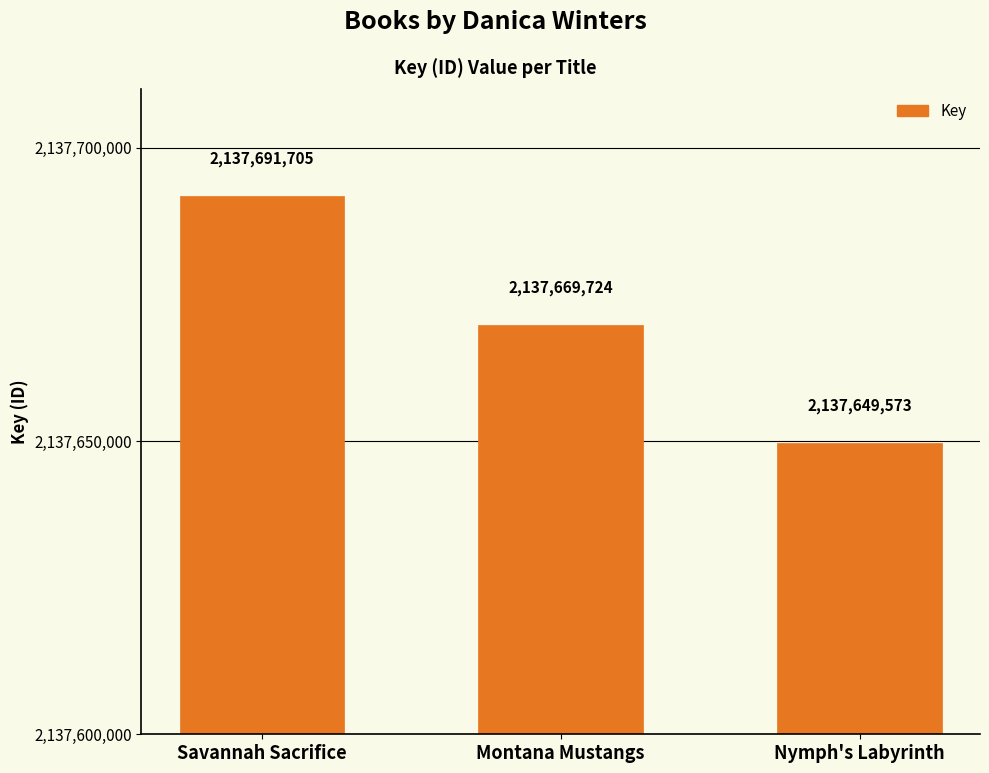

Reading left to right, transcribe all the data shown in this chart.

Savannah Sacrifice=2137691705	Montana Mustangs=2137669724	Nymph's Labyrinth=2137649573